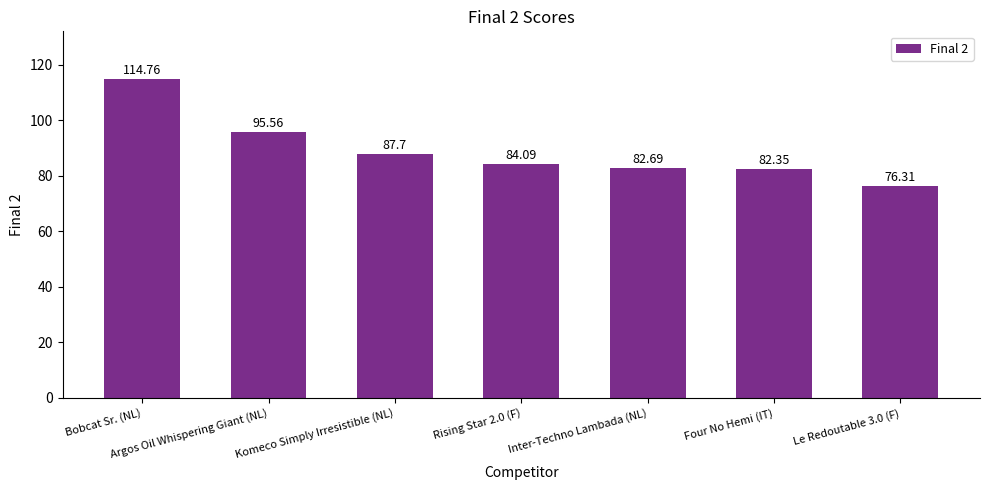

At which category does the chart reach its peak across all series?

Bobcat Sr. (NL)